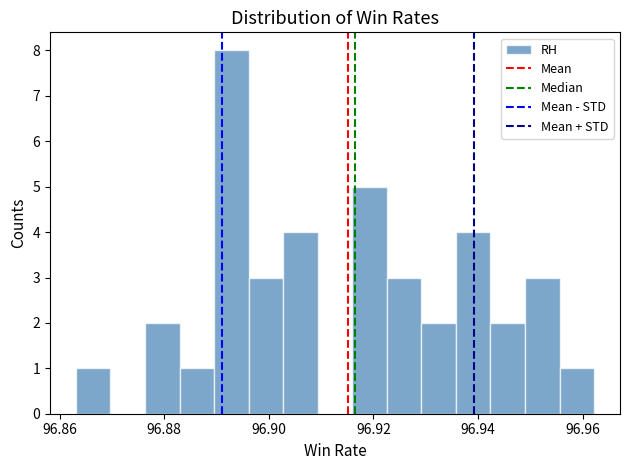

Read against the x-axis, roughly where is the centre of the tallest bar?

96.892